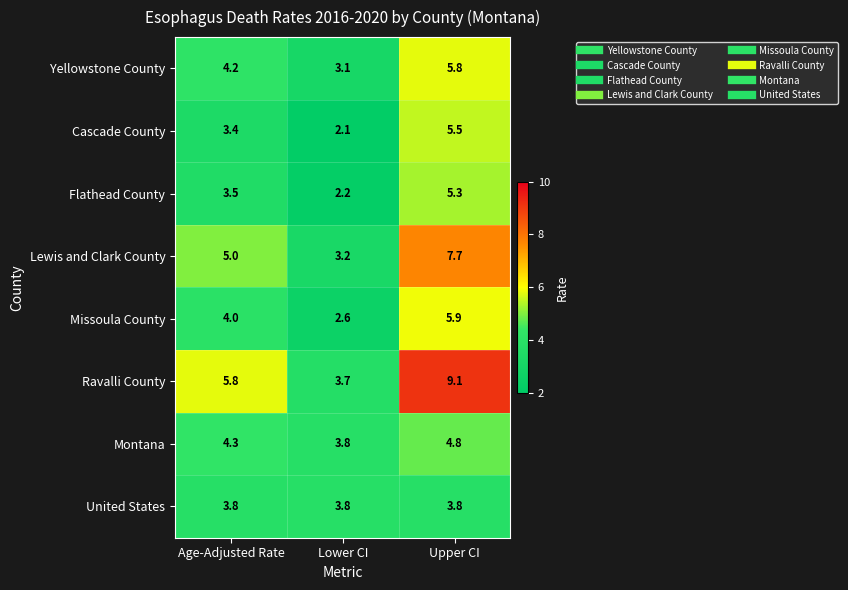

Reading left to right, transcribe all the data shown in this chart.

Yellowstone County: 4.2	3.1	5.8
Cascade County: 3.4	2.1	5.5
Flathead County: 3.5	2.2	5.3
Lewis and Clark County: 5.0	3.2	7.7
Missoula County: 4.0	2.6	5.9
Ravalli County: 5.8	3.7	9.1
Montana: 4.3	3.8	4.8
United States: 3.8	3.8	3.8